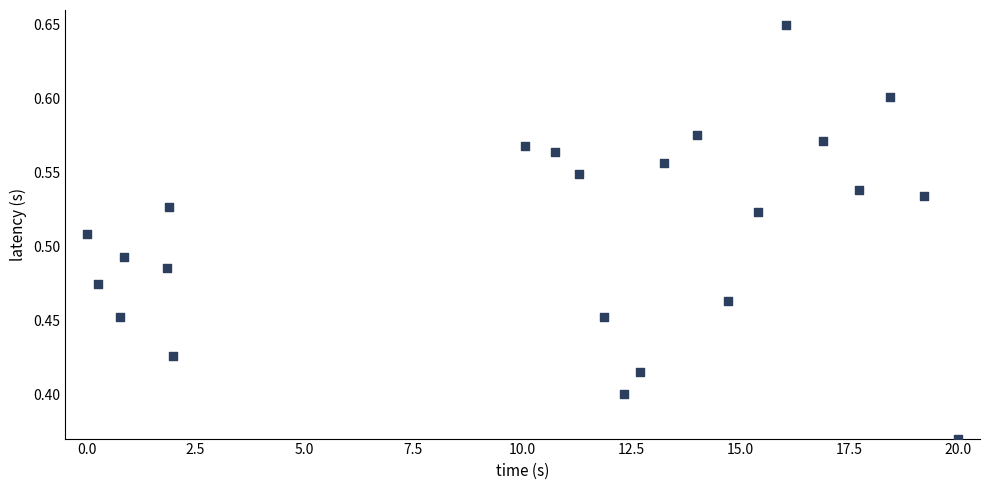

What is the range of X values (max minus min)?

20.0